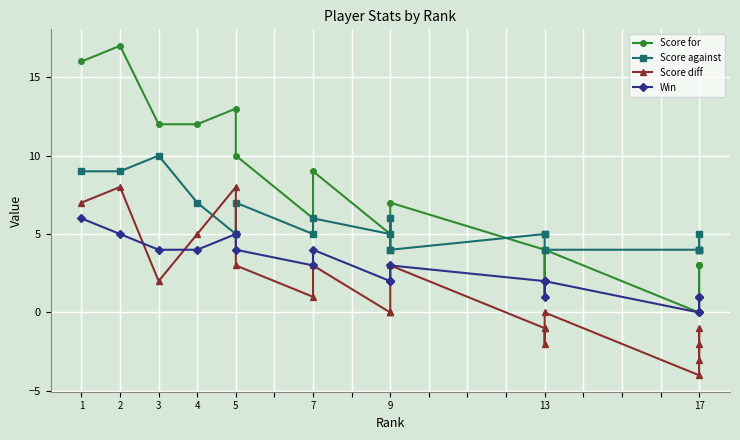

The value of Score diff at 7 is 4. True or false?

False